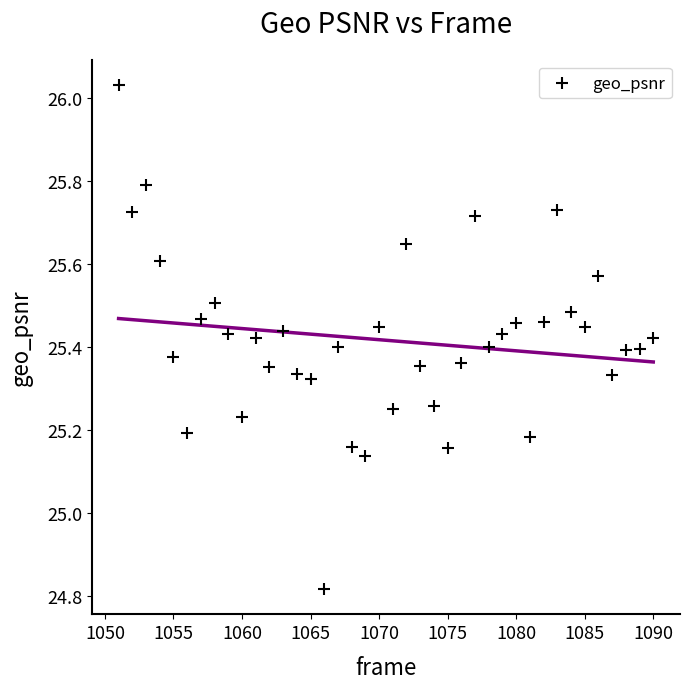

What is the range of Y values (max minus min)?

1.2